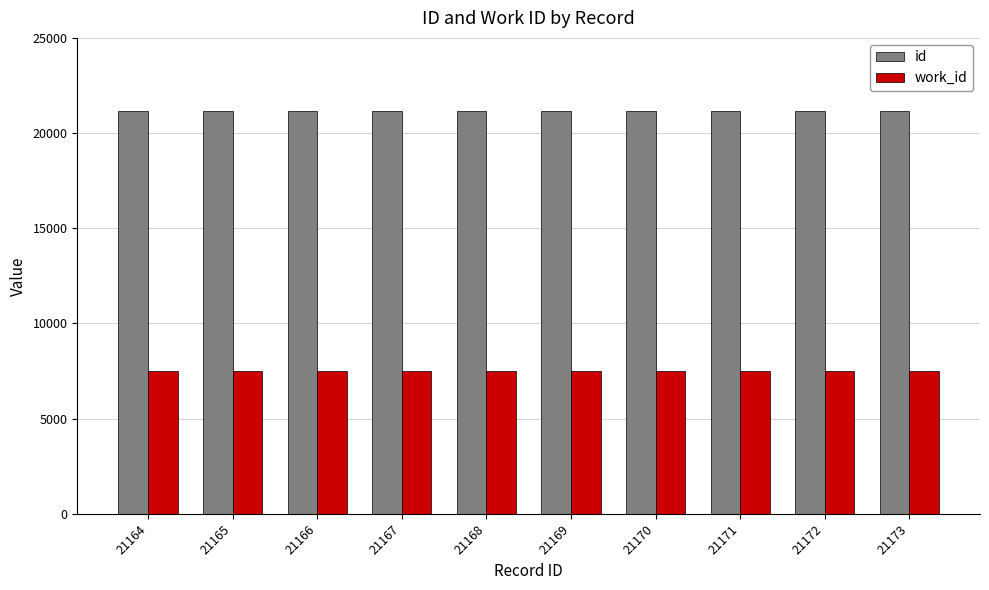

How many bars are there in total?

20